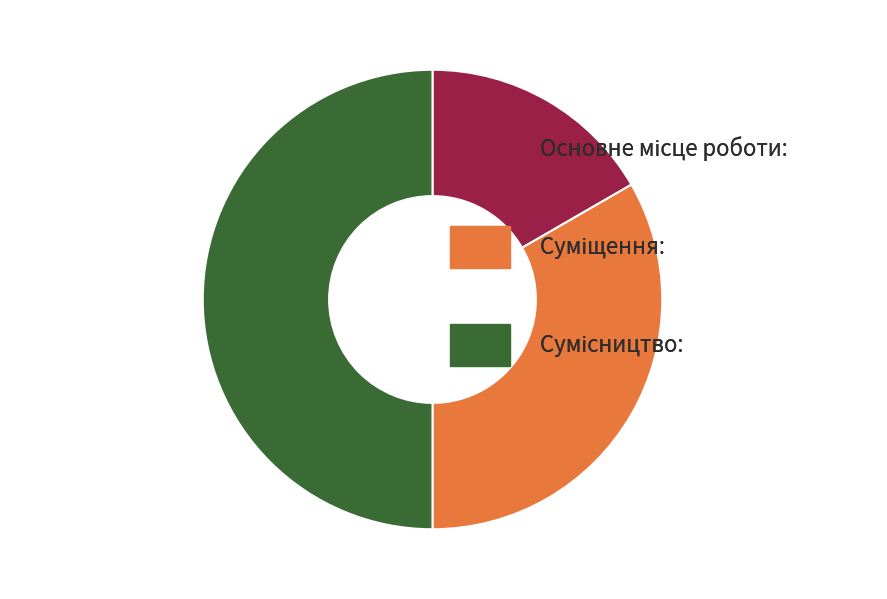

Count the number of slices in the pie.

3